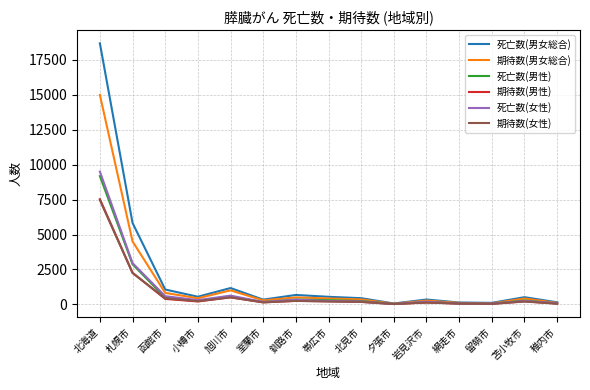

The 死亡数(男性) series shows 5114.9 at 札幌市. True or false?

False